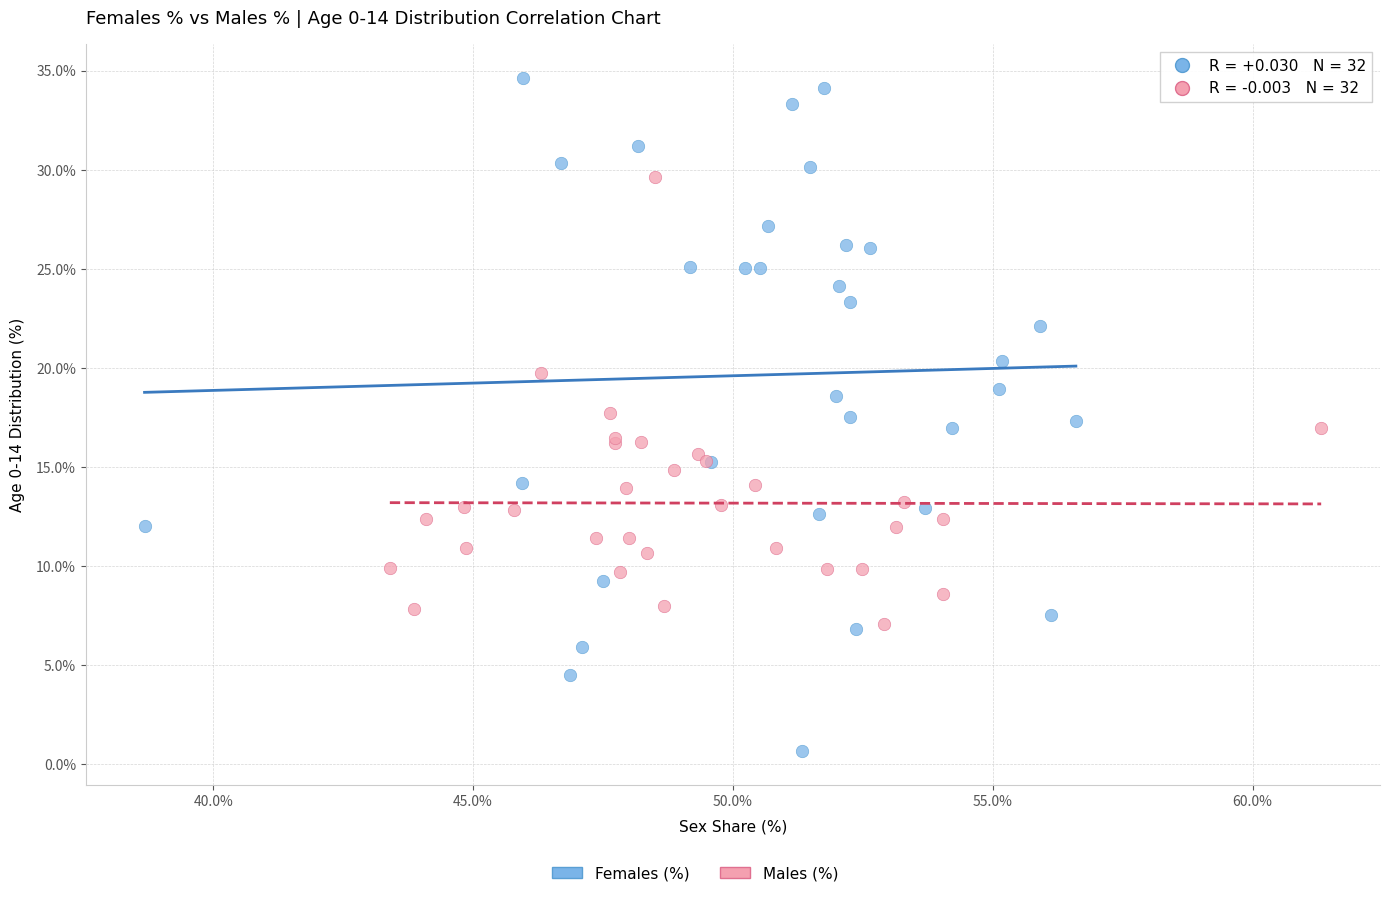

Which series contains the highest Y value?

Females (%)